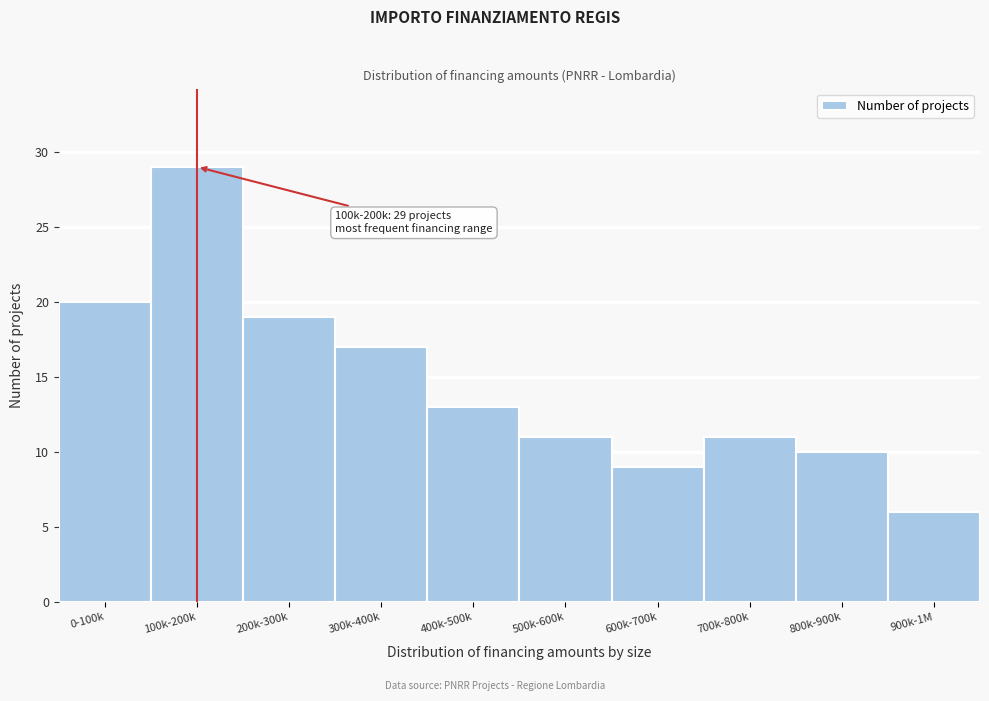

Reading left to right, extract all data points from this chart.

20	29	19	17	13	11	9	11	10	6